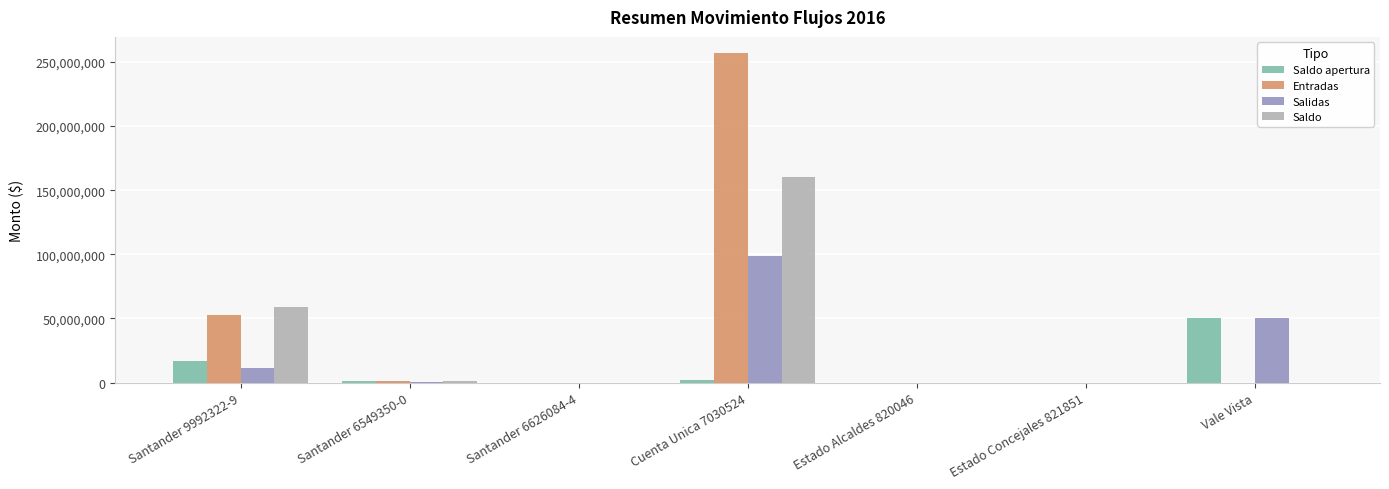

Where does the Salidas series first go above 794171?

Santander 9992322-9